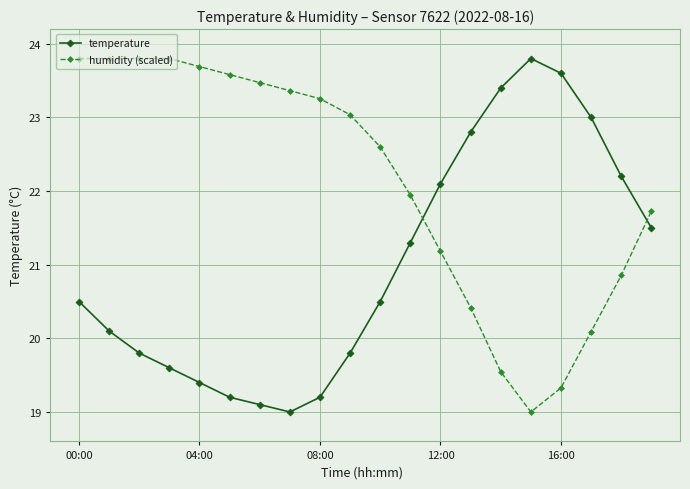

How many lines are shown in the chart?

2